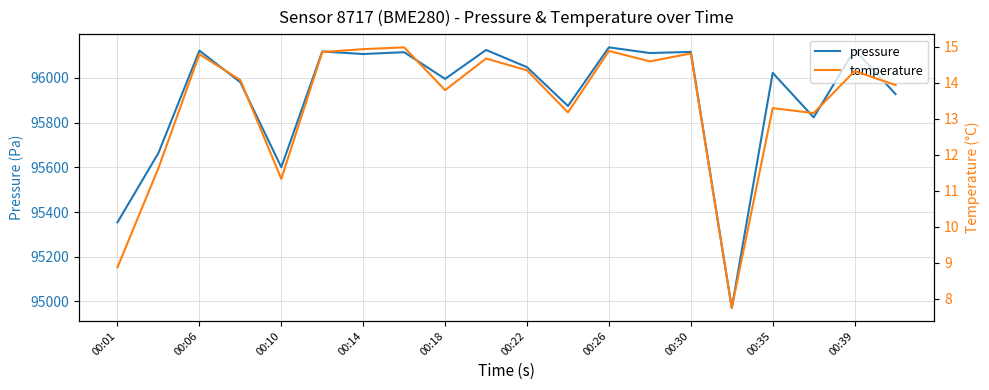

At how many categories does at least one series exceed 84338?

20